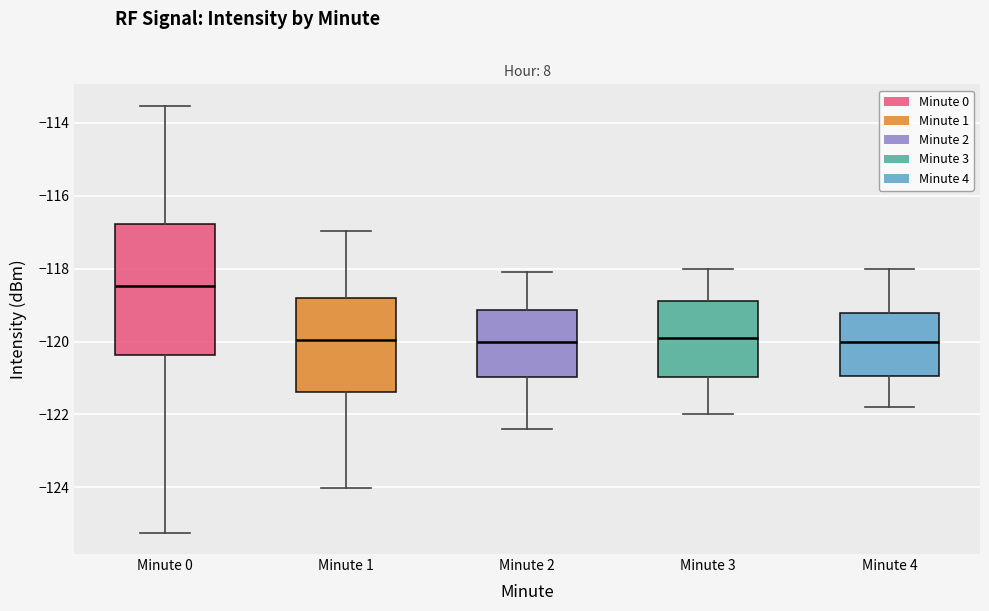

Comparing the boxes themselves (not the whiskers), which one is the tallest?

Minute 0